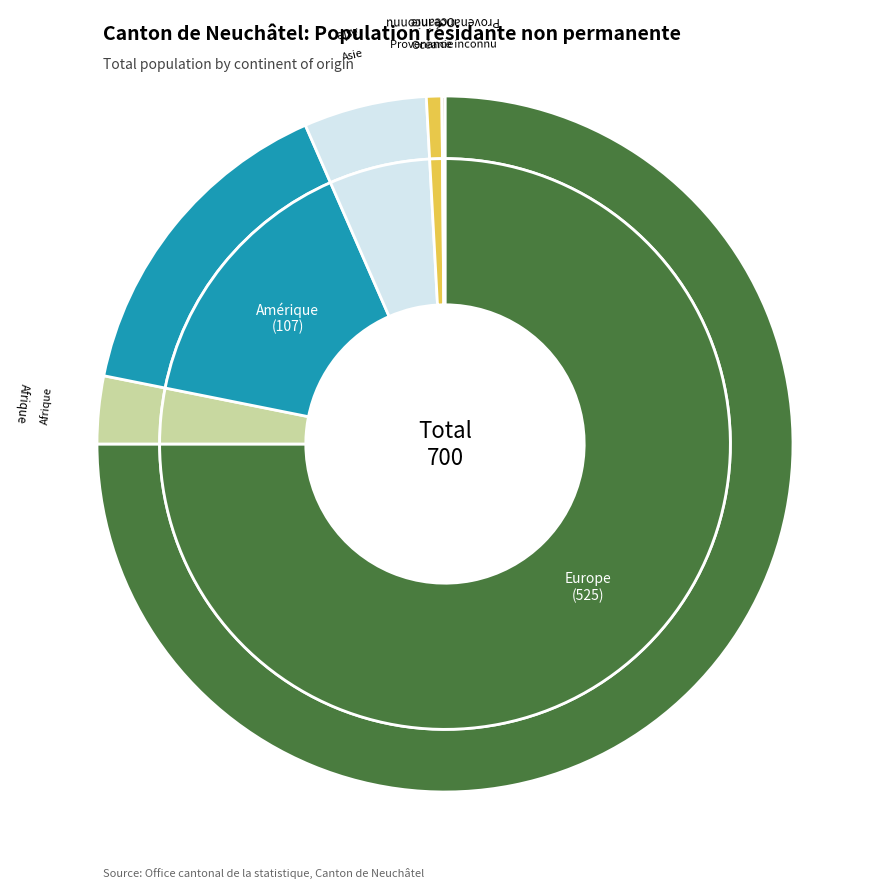

How many segments does this pie chart have?

6